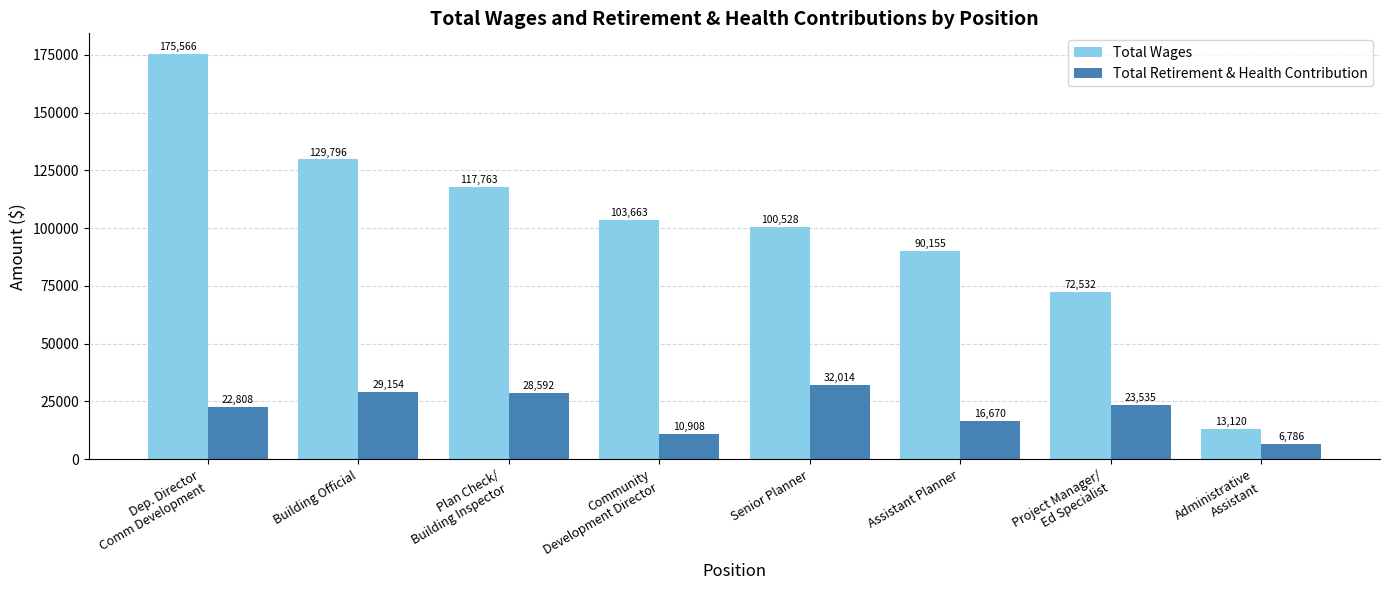

What is the difference between the Total Wages values at Assistant Planner and Dep. Director
Comm Development?

85411